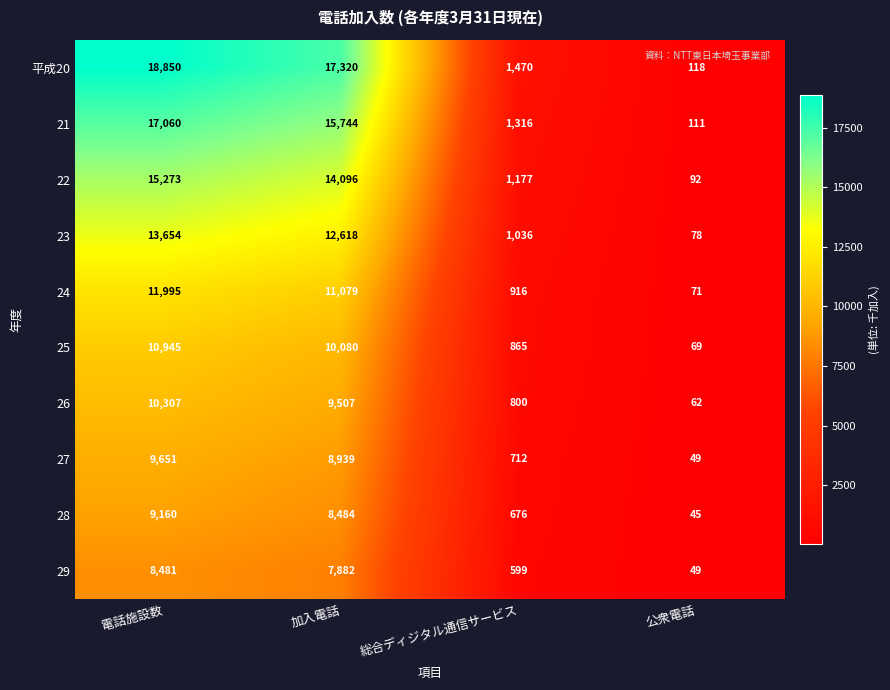

List the series in order of their peak value, highest first.

平成20, 21, 22, 23, 24, 25, 26, 27, 28, 29